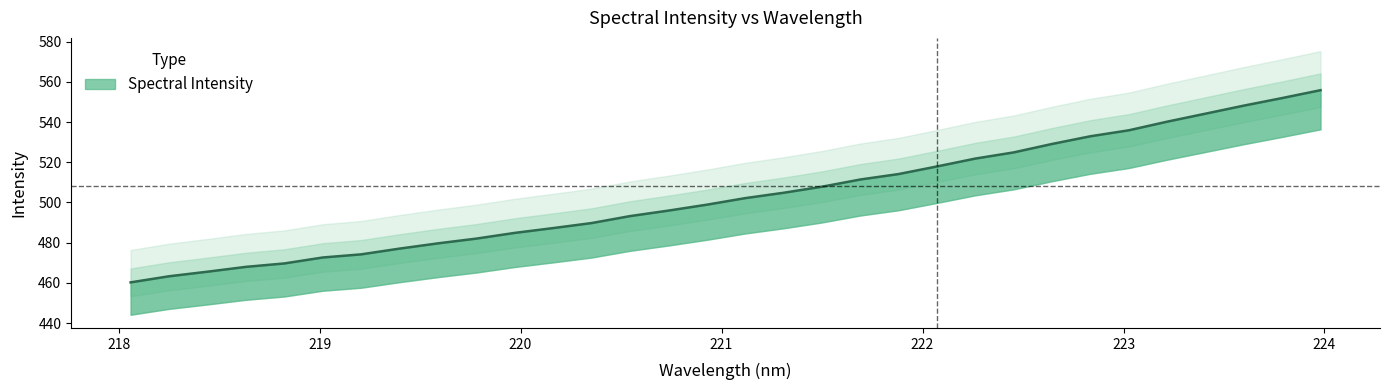

What is the change in value from 220.3533 to 221.4993?

+18.1